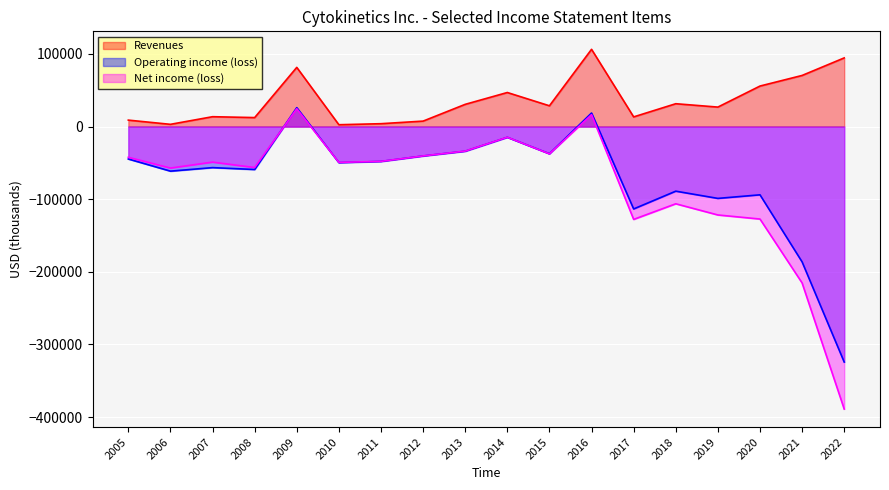

Which category has the highest value in the Revenues series?

2016